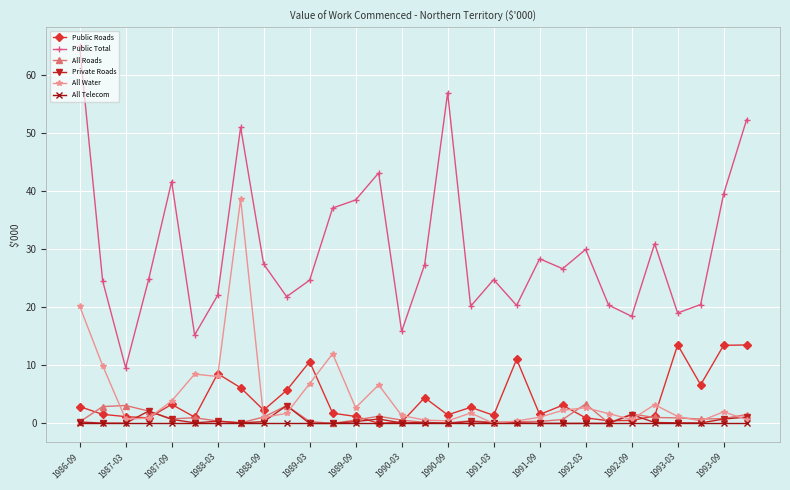

What is the value of the Public Roads point at the 18th from the left?

2.8